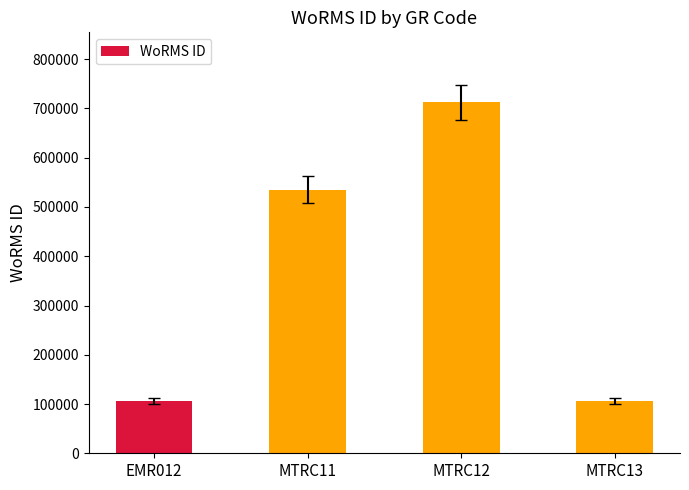

What is the label of the 4th bar from the left?

MTRC13